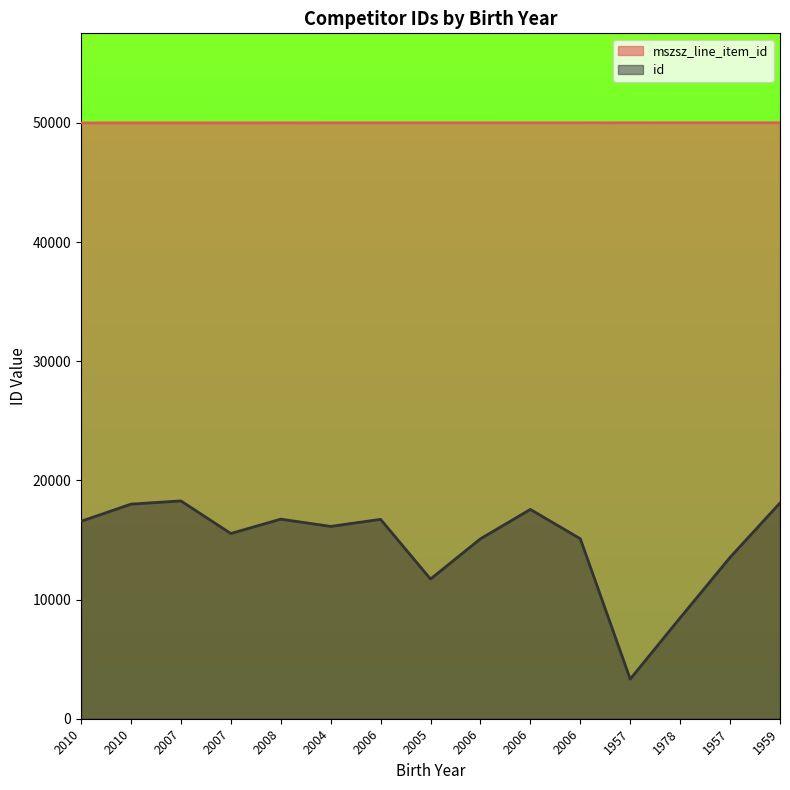

Reading right to left, extract all data points from this chart.

mszsz_line_item_id: 1959=50014	1957=50013	1978=50012	1957=50011	2006=50010	2006=50009	2006=50008	2005=50007	2006=50006	2004=50005	2008=50004	2007=50003	2007=50002	2010=50001	2010=50000
id: 1959=18105	1957=13542	1978=8467	1957=3328	2006=15103	2006=17564	2006=15098	2005=11723	2006=16731	2004=16139	2008=16748	2007=15544	2007=18279	2010=18007	2010=16567